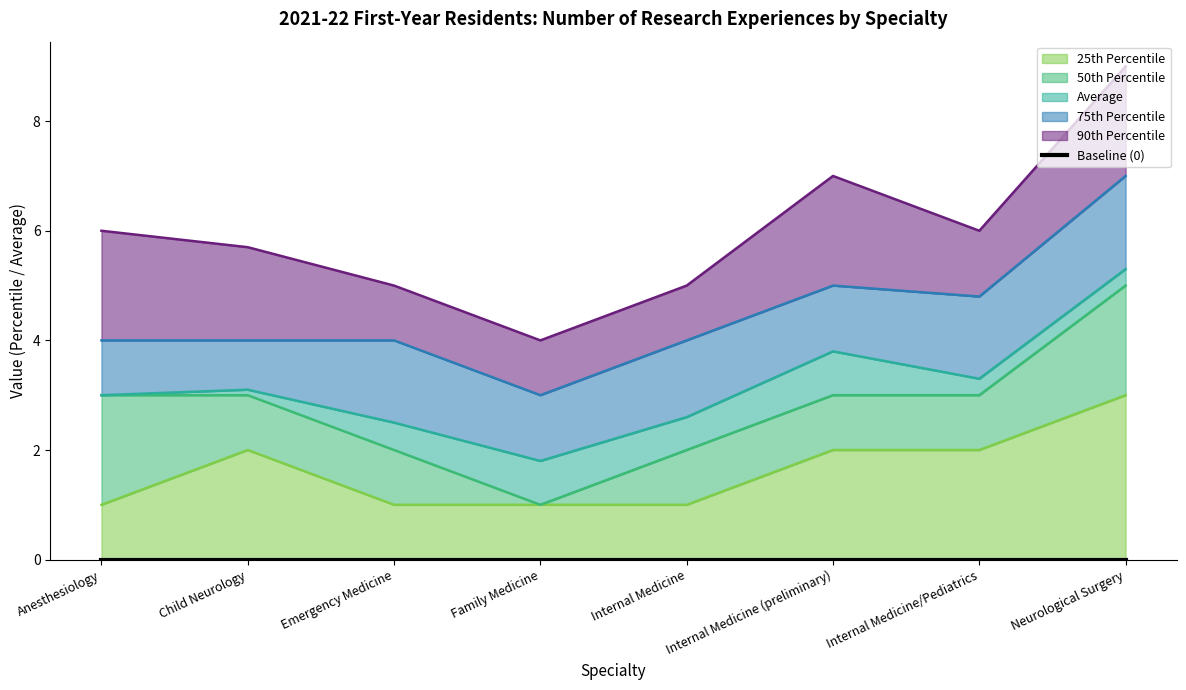

At which category does 50th Percentile reach its first local valley?

Family Medicine